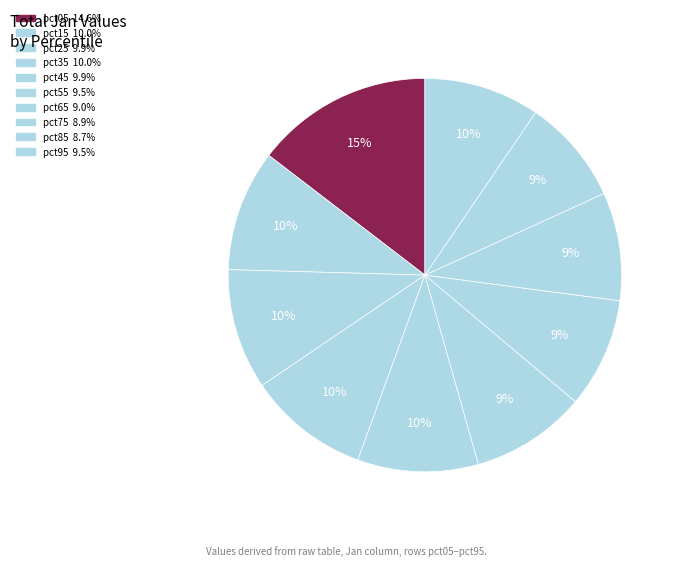

Count the number of slices in the pie.

10